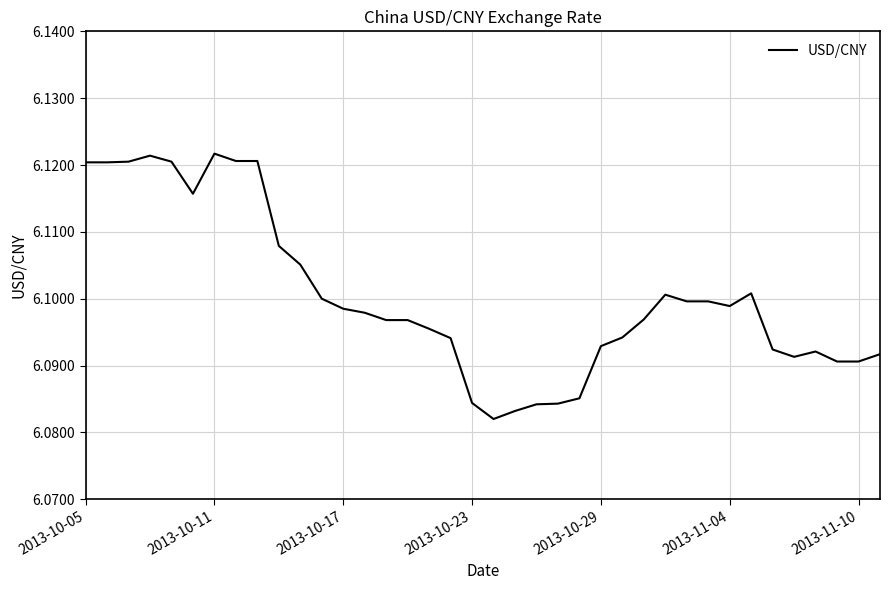

How many lines are shown in the chart?

1